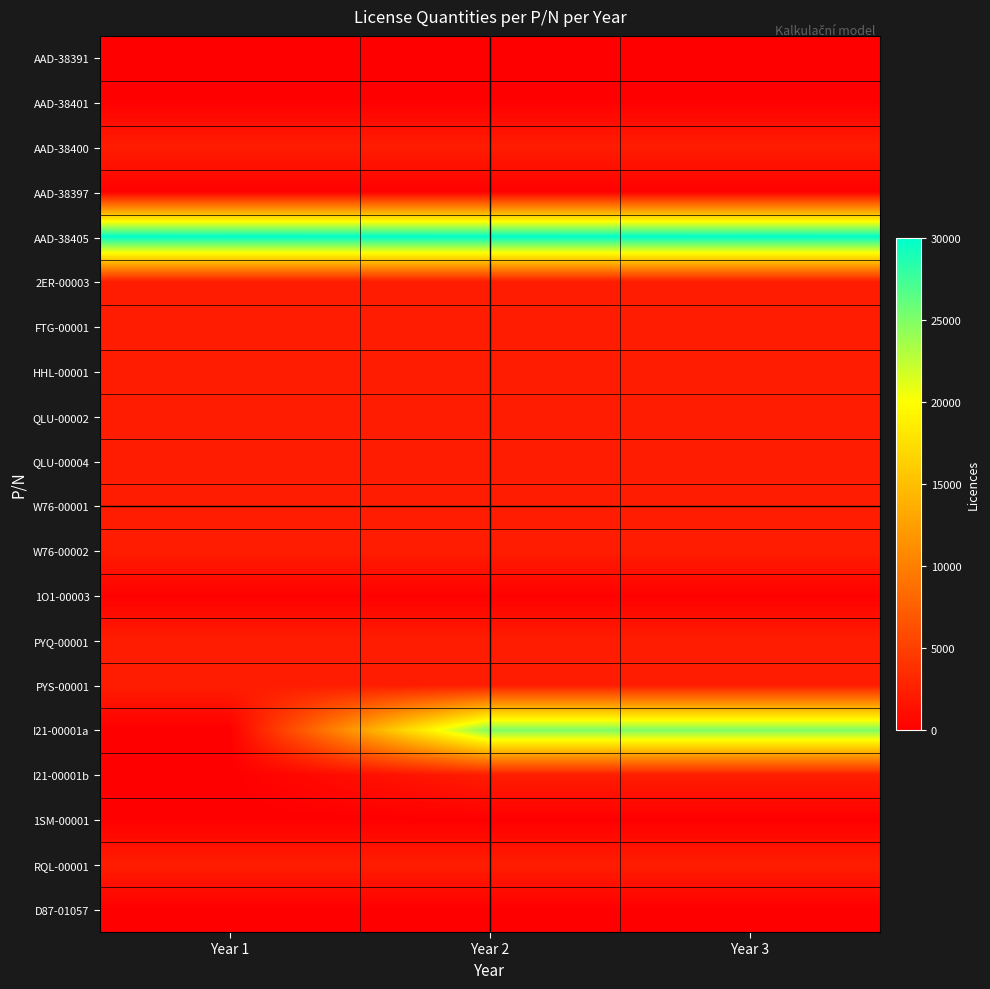

Reading left to right, list all the values displayed in this chart.

AAD-38391: Year 1=100	Year 2=100	Year 3=100
AAD-38401: Year 1=100	Year 2=100	Year 3=100
AAD-38400: Year 1=2300	Year 2=2300	Year 3=2300
AAD-38397: Year 1=100	Year 2=100	Year 3=100
AAD-38405: Year 1=30000	Year 2=30000	Year 3=30000
2ER-00003: Year 1=2300	Year 2=2300	Year 3=2300
FTG-00001: Year 1=2300	Year 2=2300	Year 3=2300
HHL-00001: Year 1=2300	Year 2=2300	Year 3=2300
QLU-00002: Year 1=2300	Year 2=2300	Year 3=2300
QLU-00004: Year 1=2300	Year 2=2300	Year 3=2300
W76-00001: Year 1=2300	Year 2=2300	Year 3=2300
W76-00002: Year 1=2300	Year 2=2300	Year 3=2300
1O1-00003: Year 1=150	Year 2=150	Year 3=150
PYQ-00001: Year 1=2300	Year 2=2300	Year 3=2300
PYS-00001: Year 1=2300	Year 2=2300	Year 3=2300
I21-00001a: Year 1=0	Year 2=25000	Year 3=25000
I21-00001b: Year 1=0	Year 2=2300	Year 3=2300
1SM-00001: Year 1=2	Year 2=2	Year 3=2
RQL-00001: Year 1=2320	Year 2=2320	Year 3=2320
D87-01057: Year 1=60	Year 2=60	Year 3=60